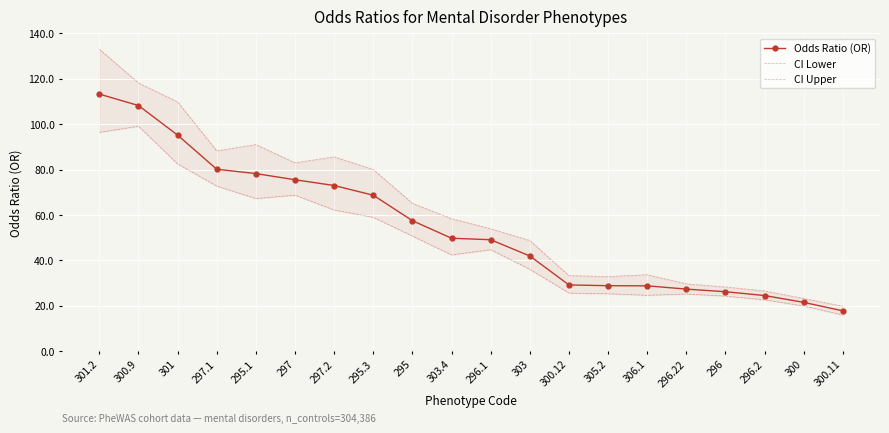

What is the value of the CI Lower point at the 19th from the left?

19.9